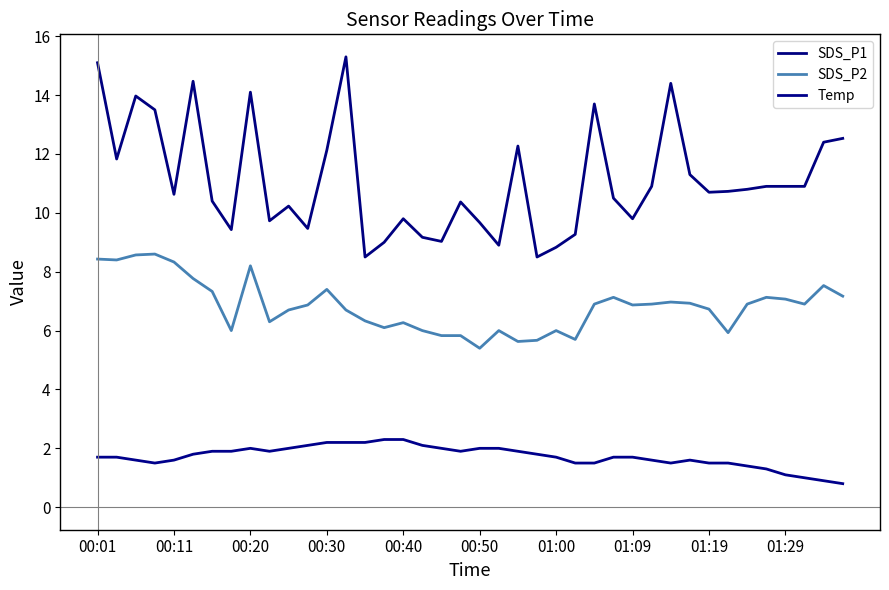

What is the difference between the second highest and second lowest values in the Temp series?

1.4